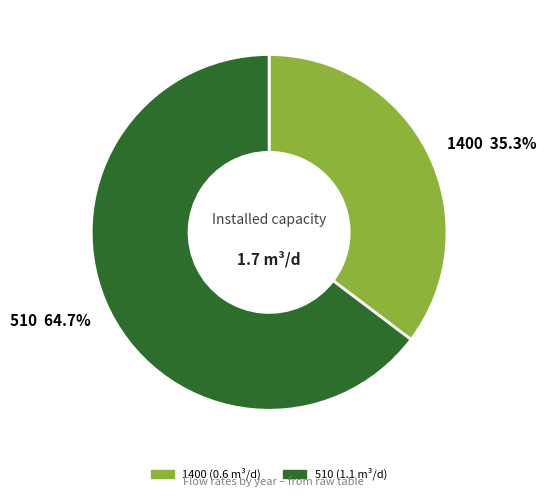

Which has a higher value, 1400 or 510?

510